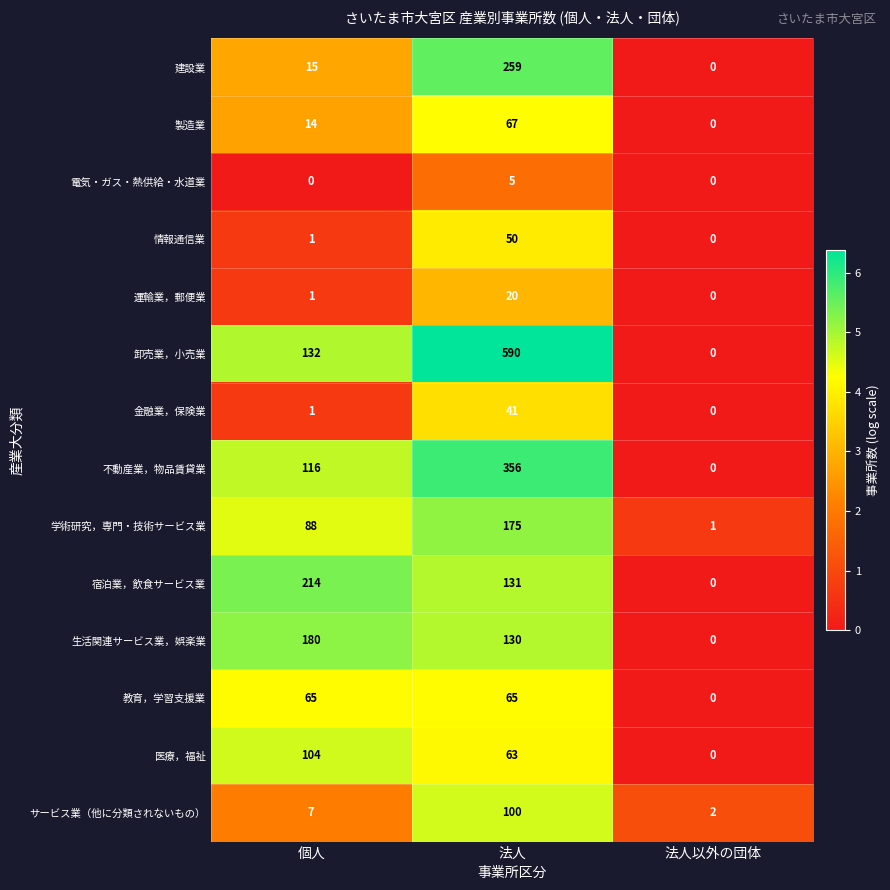

Is it true that 金融業，保険業 equals 19 at 法人?

False